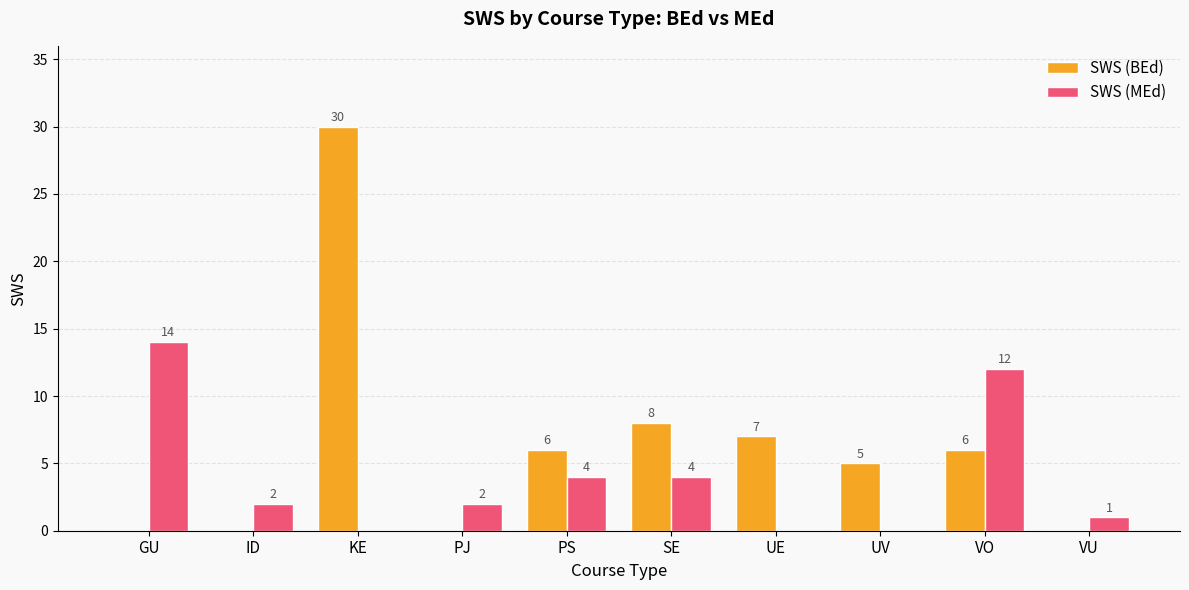

The value of SWS (MEd) at ID is 2. True or false?

True